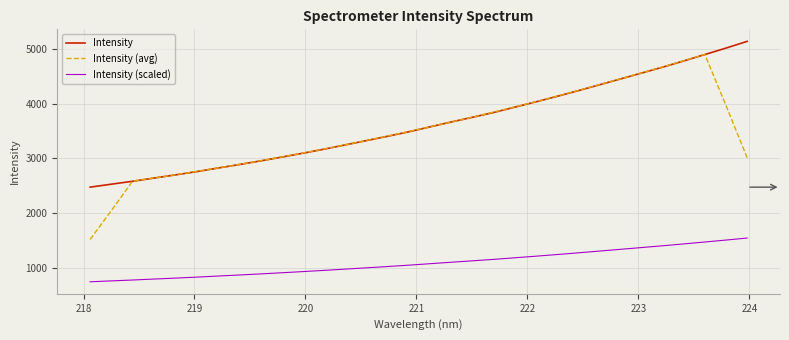

True or false: Intensity and Intensity (scaled) cross at least once.

False